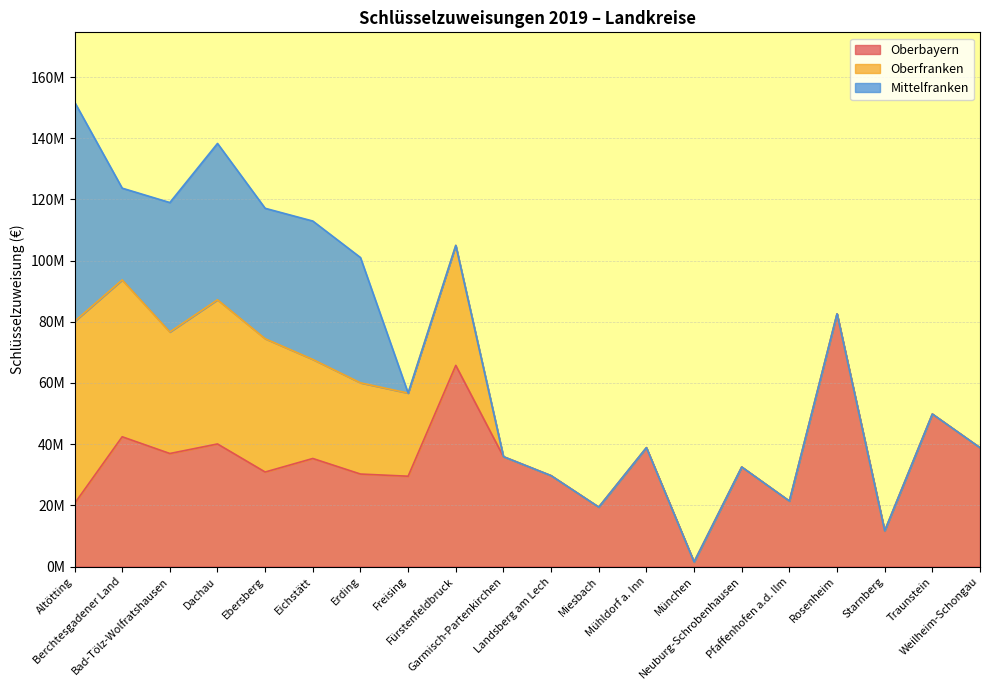

What is the value of the Mittelfranken point at the 5th from the left?

42632368